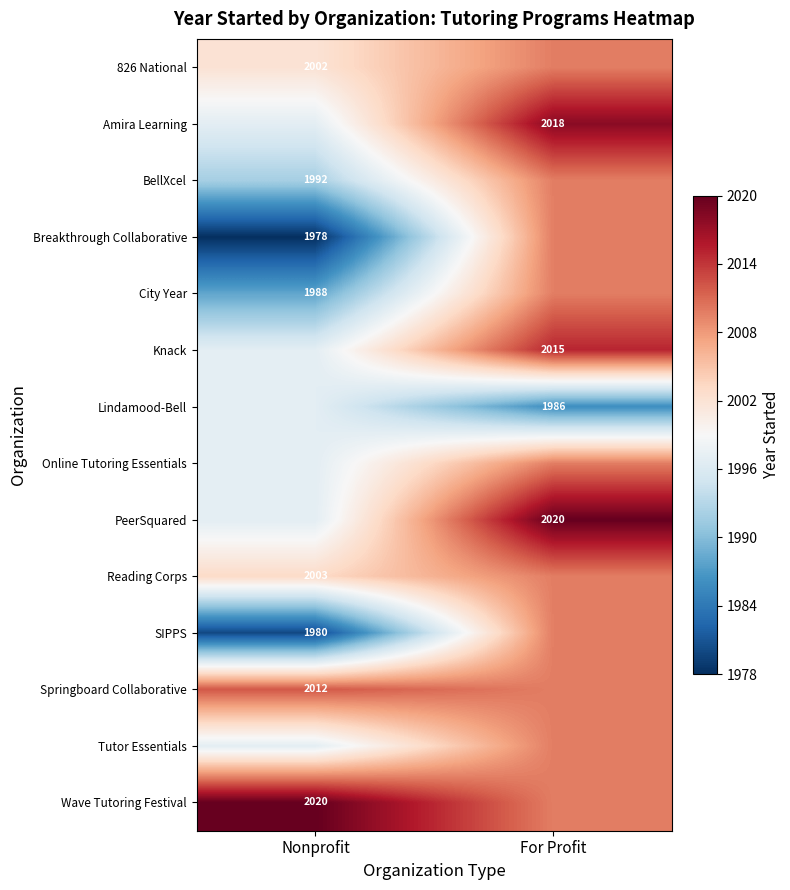

True or false: Lindamood-Bell has a value of 1986.0 at For Profit.

True